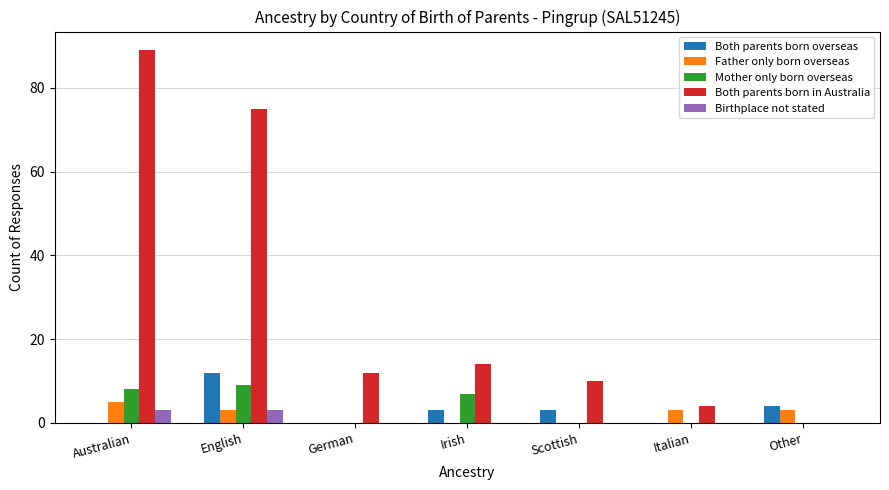

What is the spread (max minus min) of values at Scottish?

10